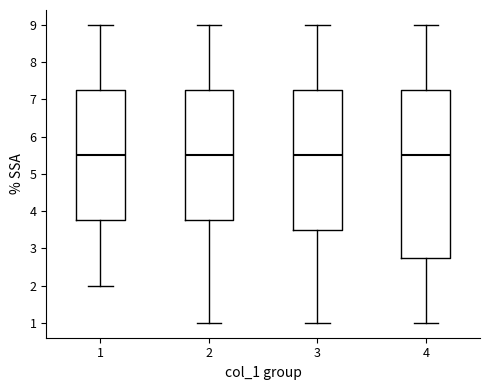

Reading left to right, read every box against the y-axis: the position of its median line, the range the box covers, and the ends of its whiskers. The values are not printed on the chart, so give them approximately, as read against the axis.

1: median 5.5, box 3.8 to 7.3, whiskers 2.0 to 9.0
2: median 5.5, box 3.8 to 7.3, whiskers 1.0 to 9.0
3: median 5.5, box 3.5 to 7.3, whiskers 1.0 to 9.0
4: median 5.5, box 2.8 to 7.3, whiskers 1.0 to 9.0